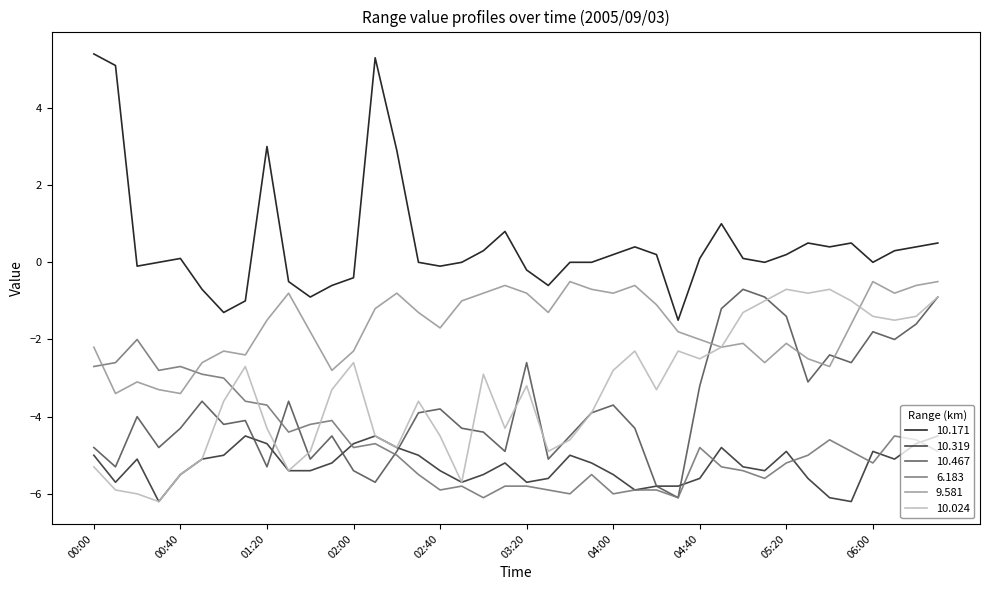

At how many categories does at least one series exceed -2?

40